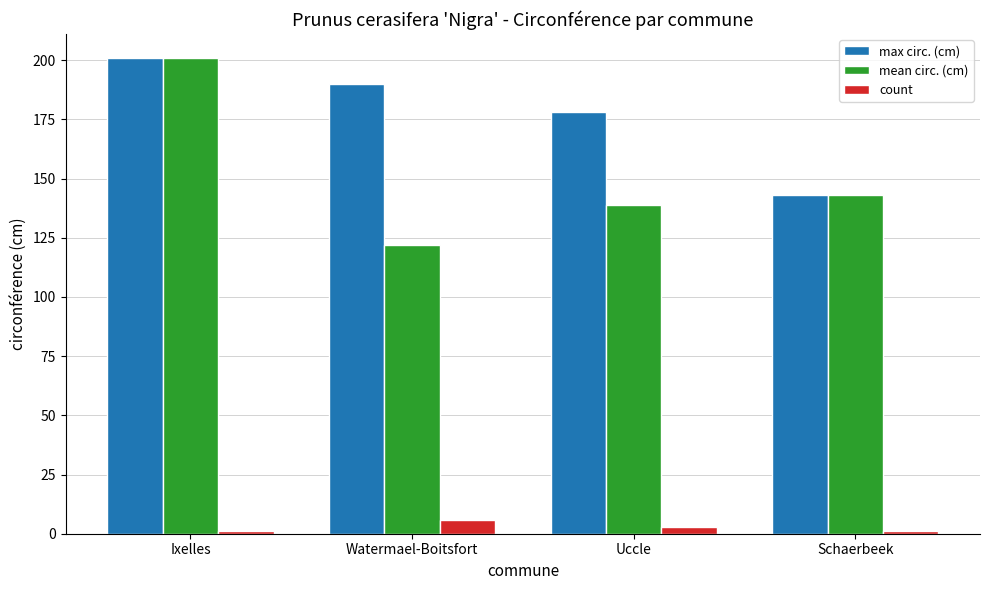

What is the value of the mean circ. (cm) bar at the 2nd from the left?

122